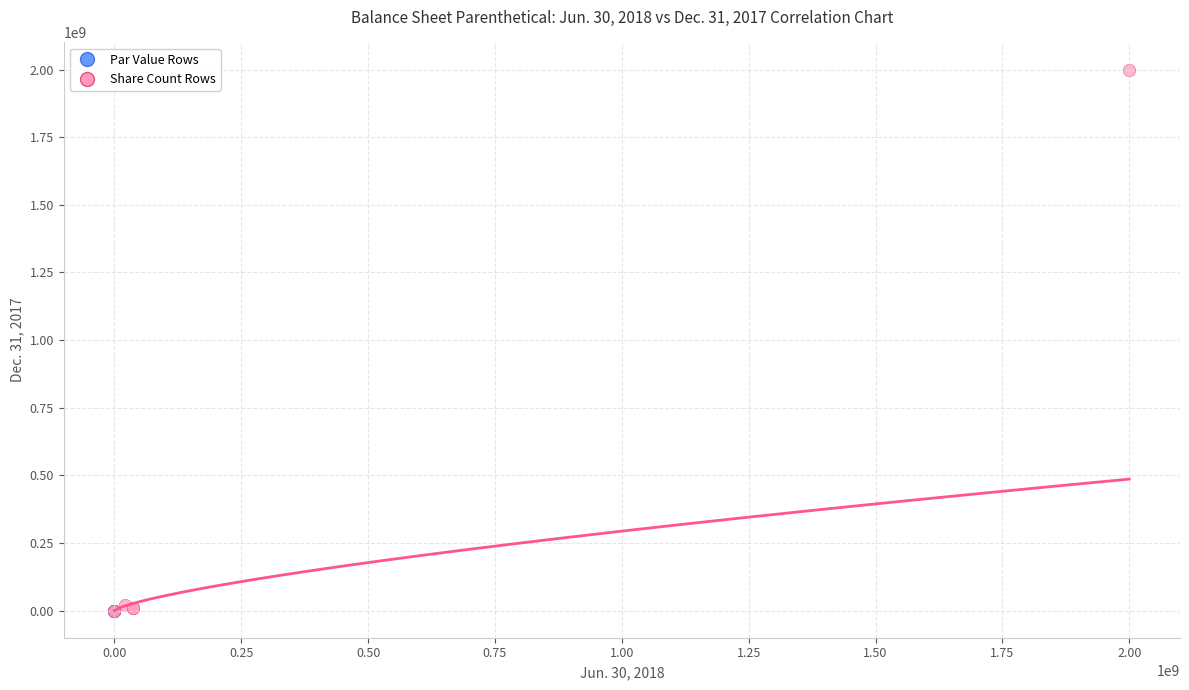

Which series reaches the maximum Y coordinate?

Share Count Rows